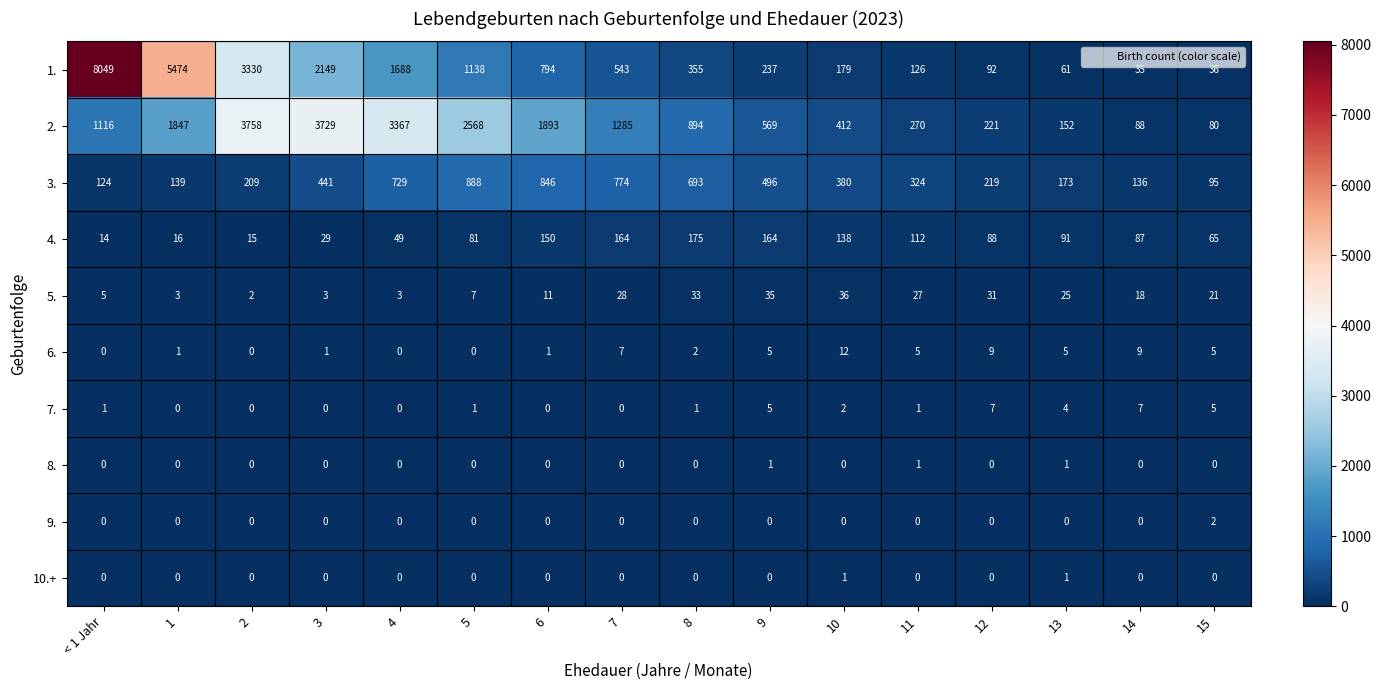

Which label corresponds to the largest value in the chart?

< 1 Jahr